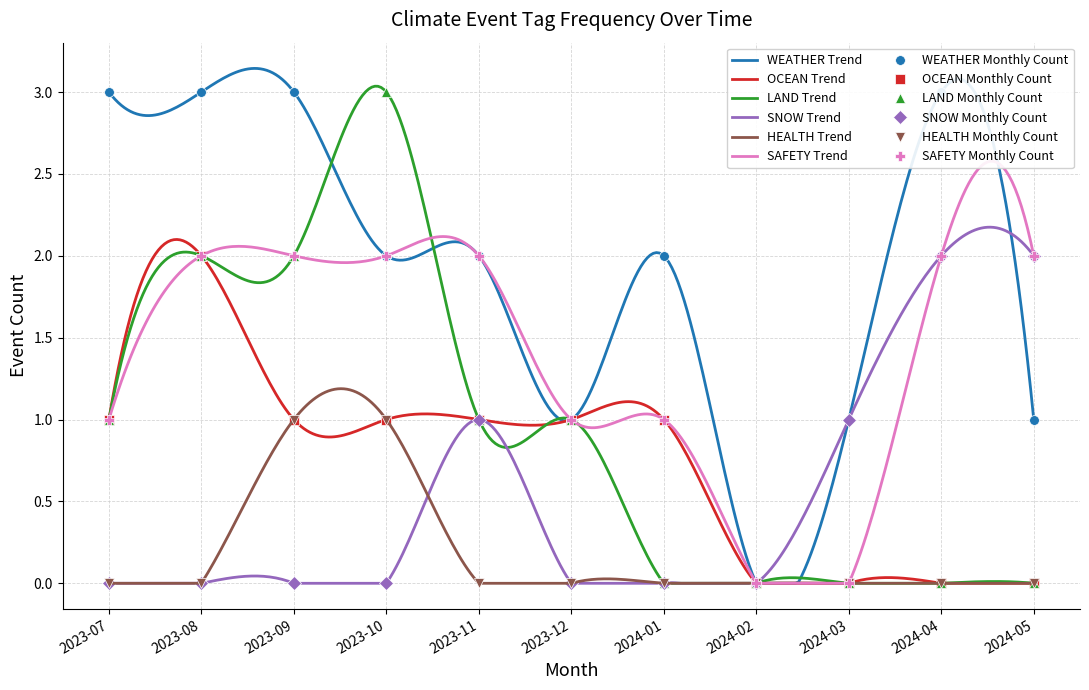

Where is SNOW nearest to the value 1?

2023-11